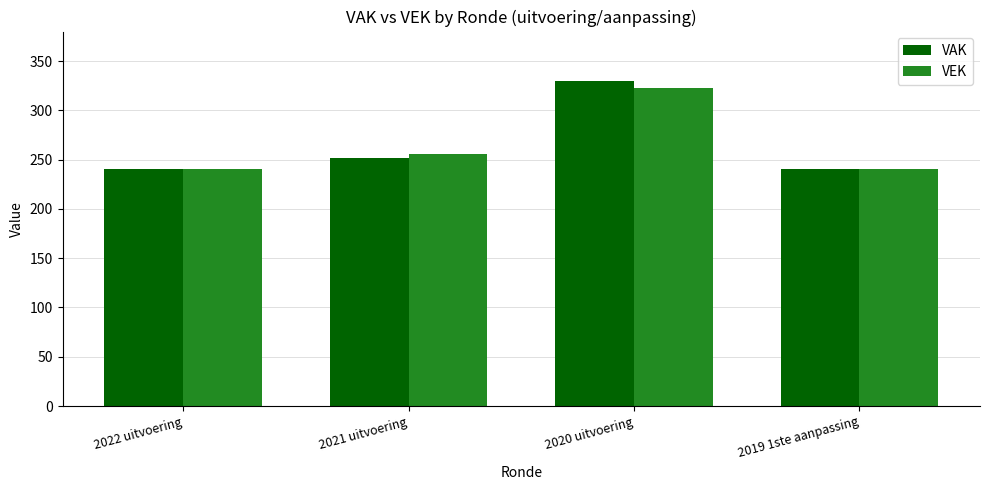

What are all the series names shown in the legend?

VAK, VEK